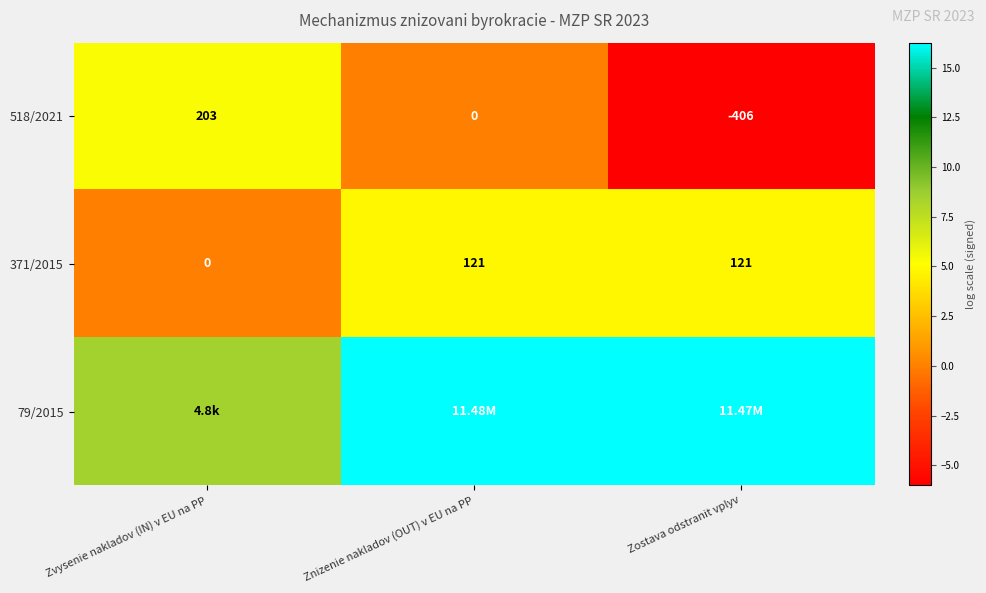

Is the value of 371/2015 at Zostava odstranit vplyv greater than the value of 518/2021 at Zostava odstranit vplyv?

Yes